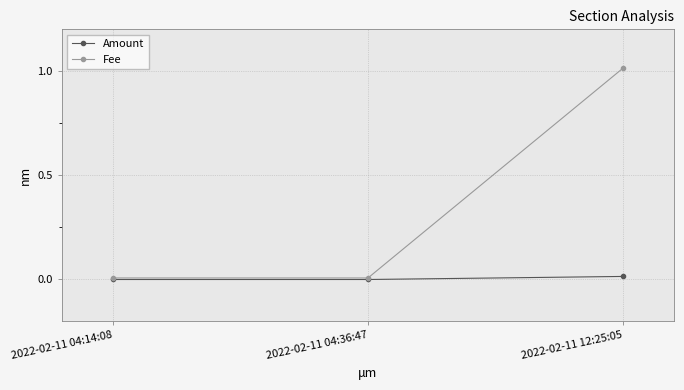

Which series has the largest total across all categories?

Fee